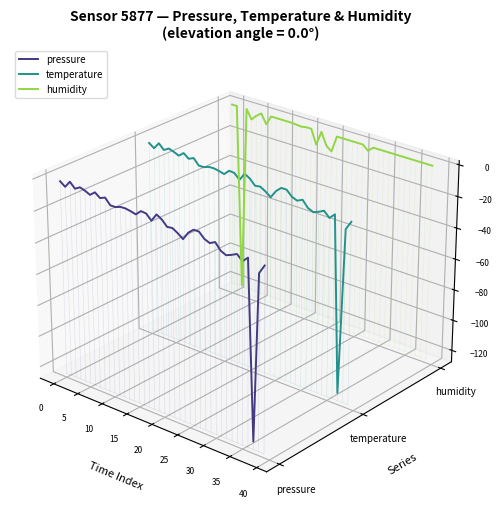

What are all the series names shown in the legend?

pressure, temperature, humidity